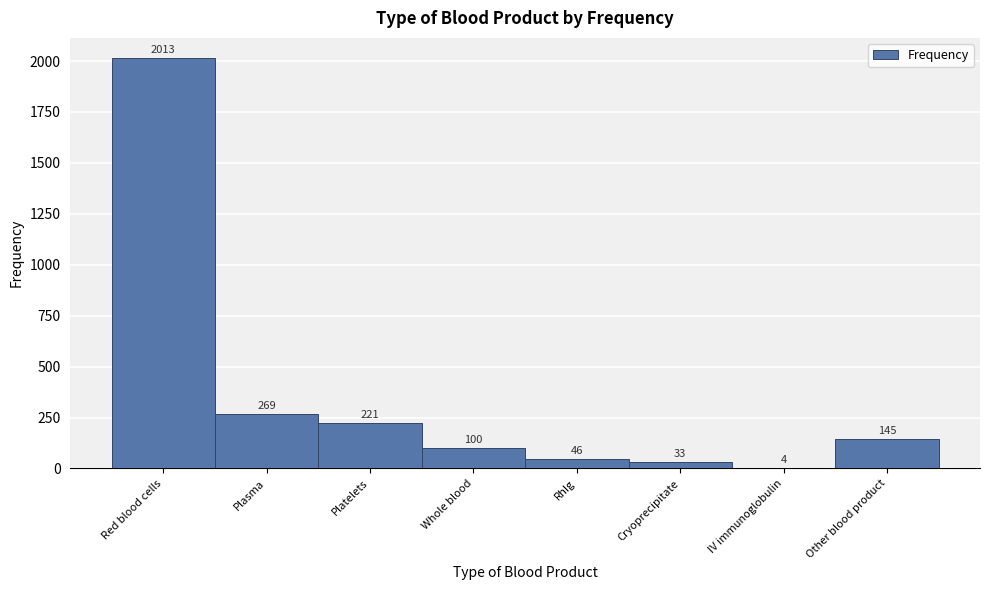

Reading right to left, extract all data points from this chart.

Other blood product=145	IV immunoglobulin=4	Cryoprecipitate=33	RhIg=46	Whole blood=100	Platelets=221	Plasma=269	Red blood cells=2013